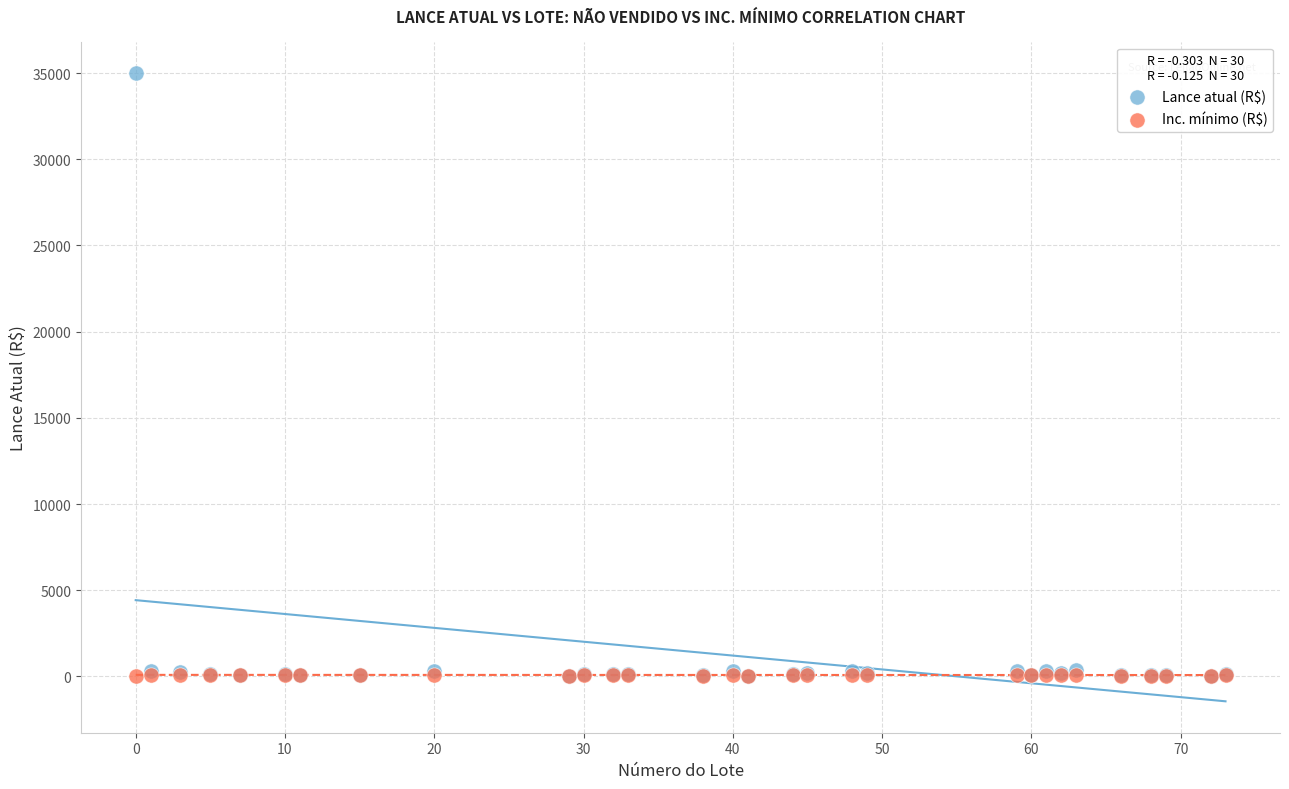

Which series has the widest spread of Y values?

Lance atual (R$)